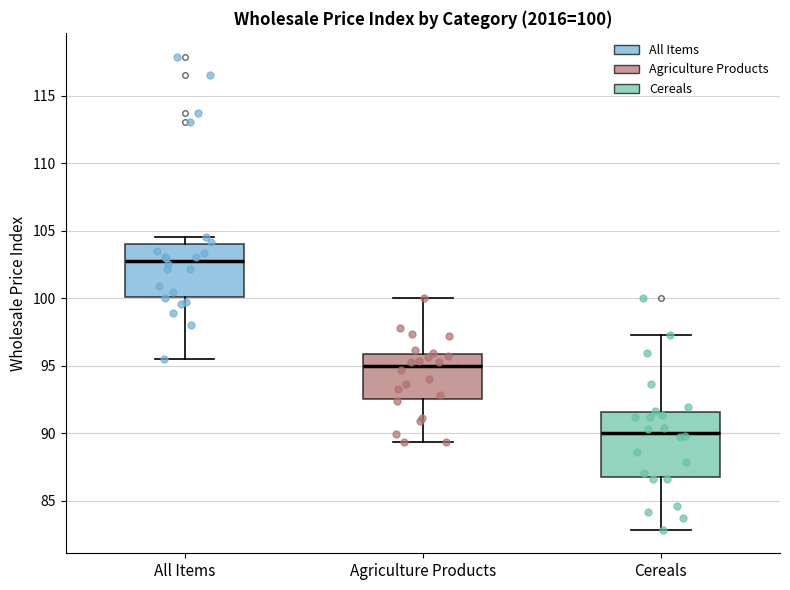

Comparing the boxes themselves (not the whiskers), which one is the tallest?

Cereals